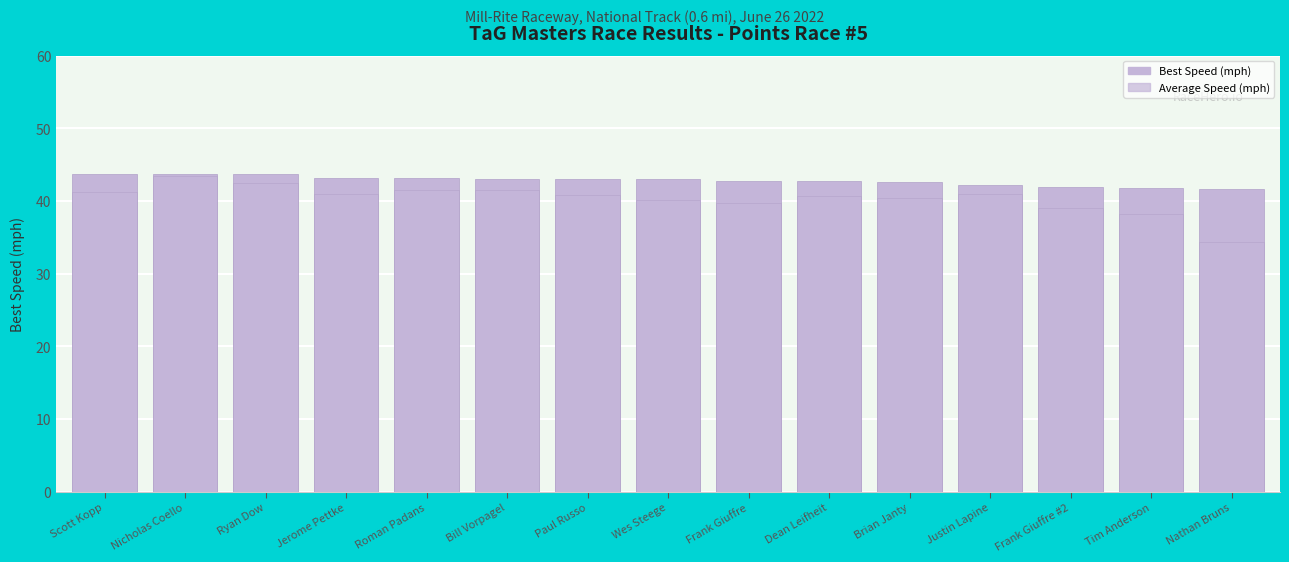

What is the maximum value shown in the chart?

43.7